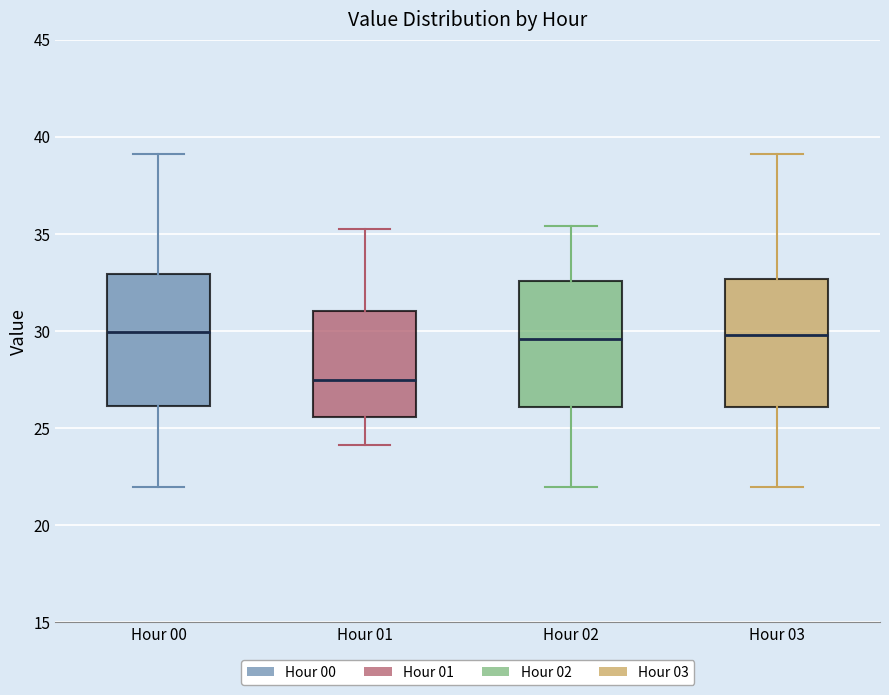

Reading left to right, transcribe this box plot: for each box, give where its median line is, the range the box spans, and where its two whiskers end, as read against the y-axis. The values are not printed on the chart, so give them approximately, as read against the axis.

Hour 00: median 30.0, box 26.0 to 33.0, whiskers 22.0 to 39.0
Hour 01: median 27.5, box 25.5 to 31.0, whiskers 24.0 to 35.5
Hour 02: median 29.5, box 26.0 to 32.5, whiskers 22.0 to 35.5
Hour 03: median 30.0, box 26.0 to 32.5, whiskers 22.0 to 39.0